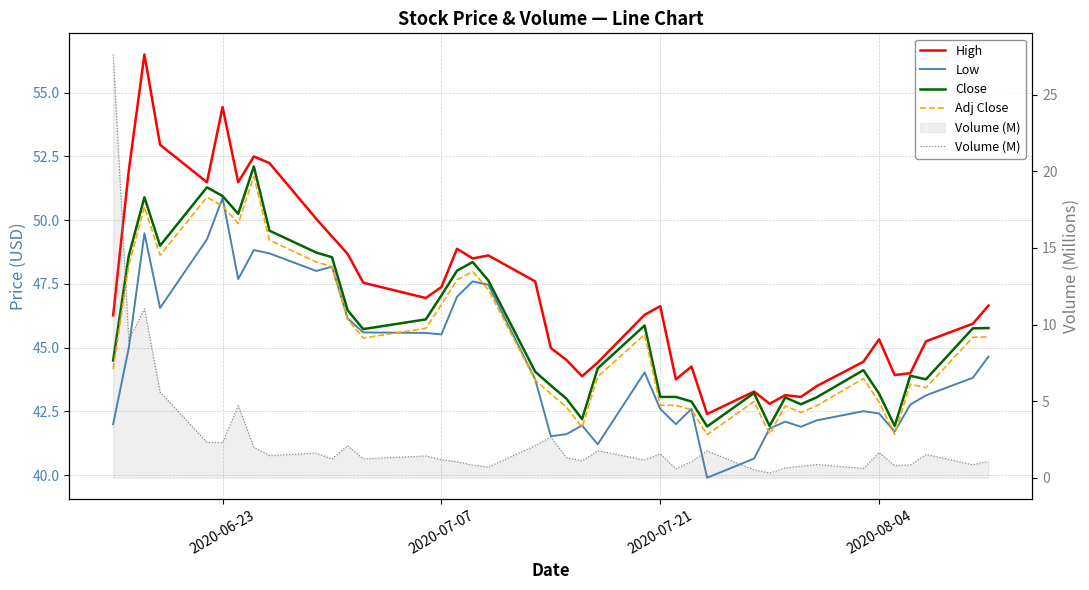

True or false: Volume (M) and Adj Close intersect in this chart.

False